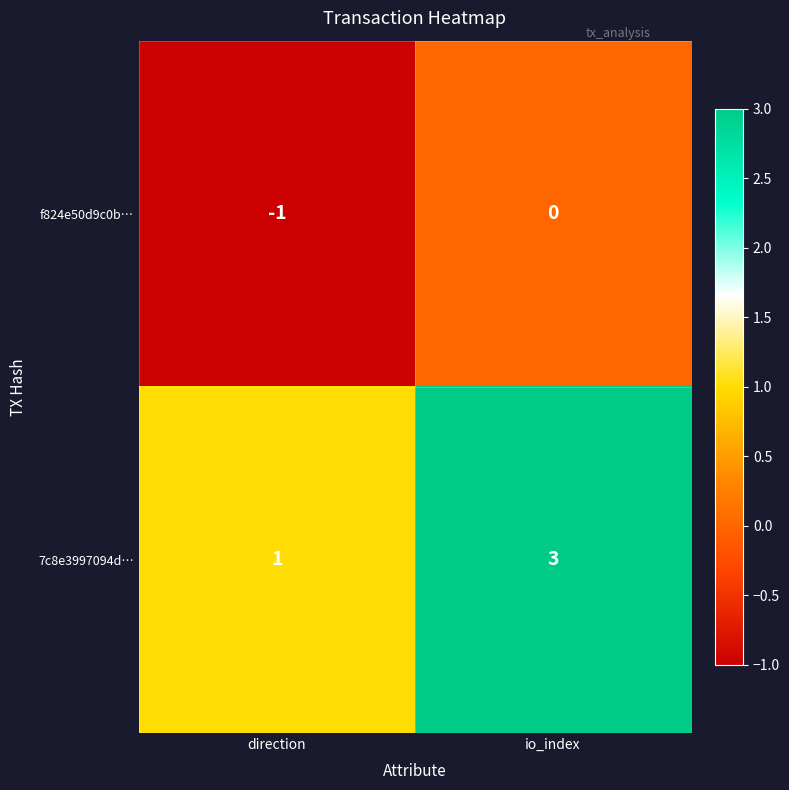

How many categories are shown in the chart?

2